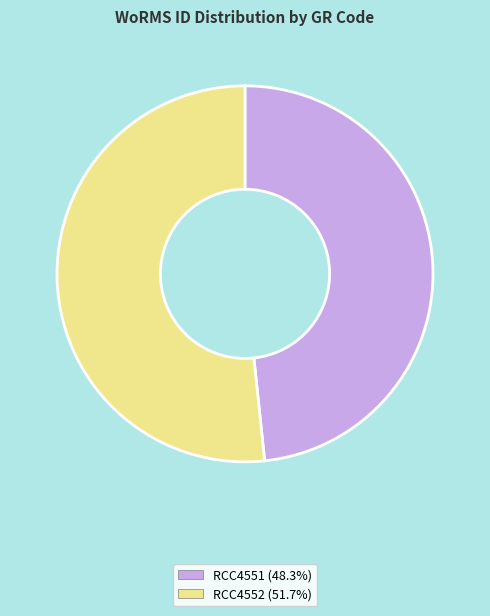

Which slice is the smallest?

RCC4551